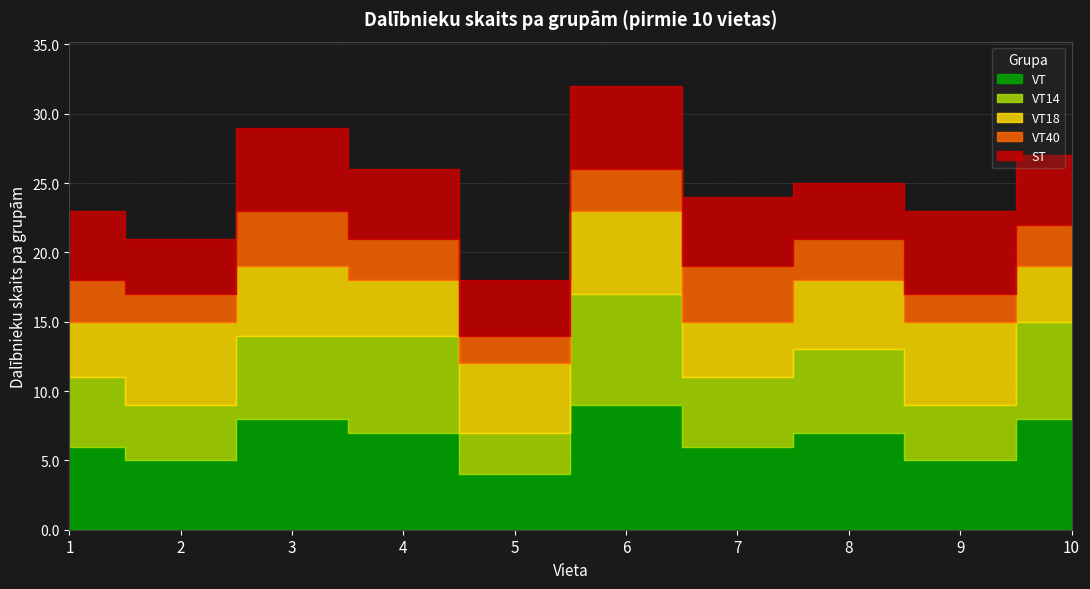

How many intersections are there between ST and VT14?

4